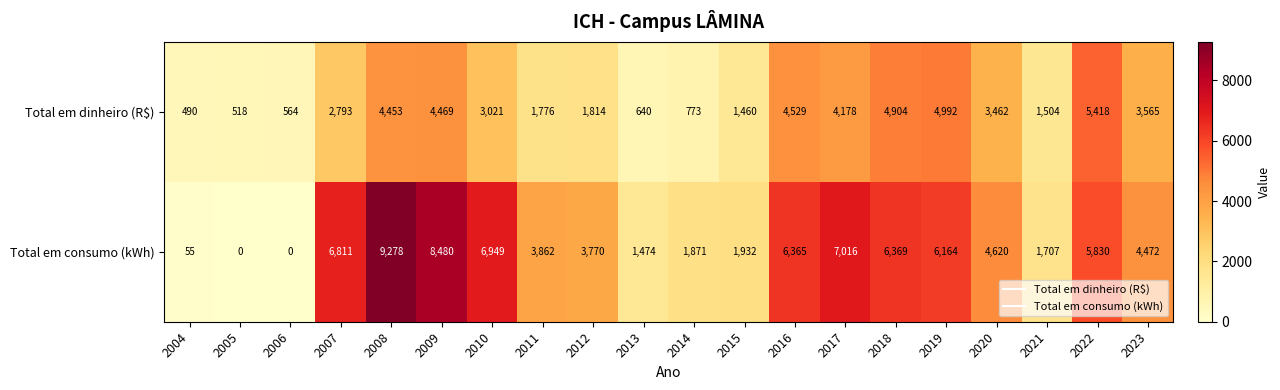

The value of Total em dinheiro (R$) at 2014 is 773. True or false?

True